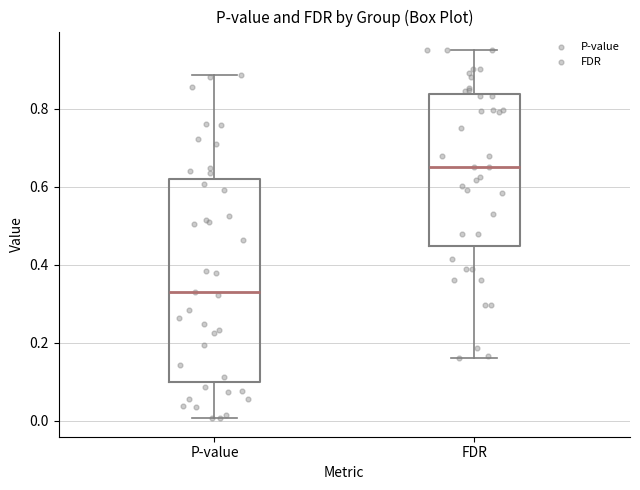

Which box's median line is the highest?

FDR